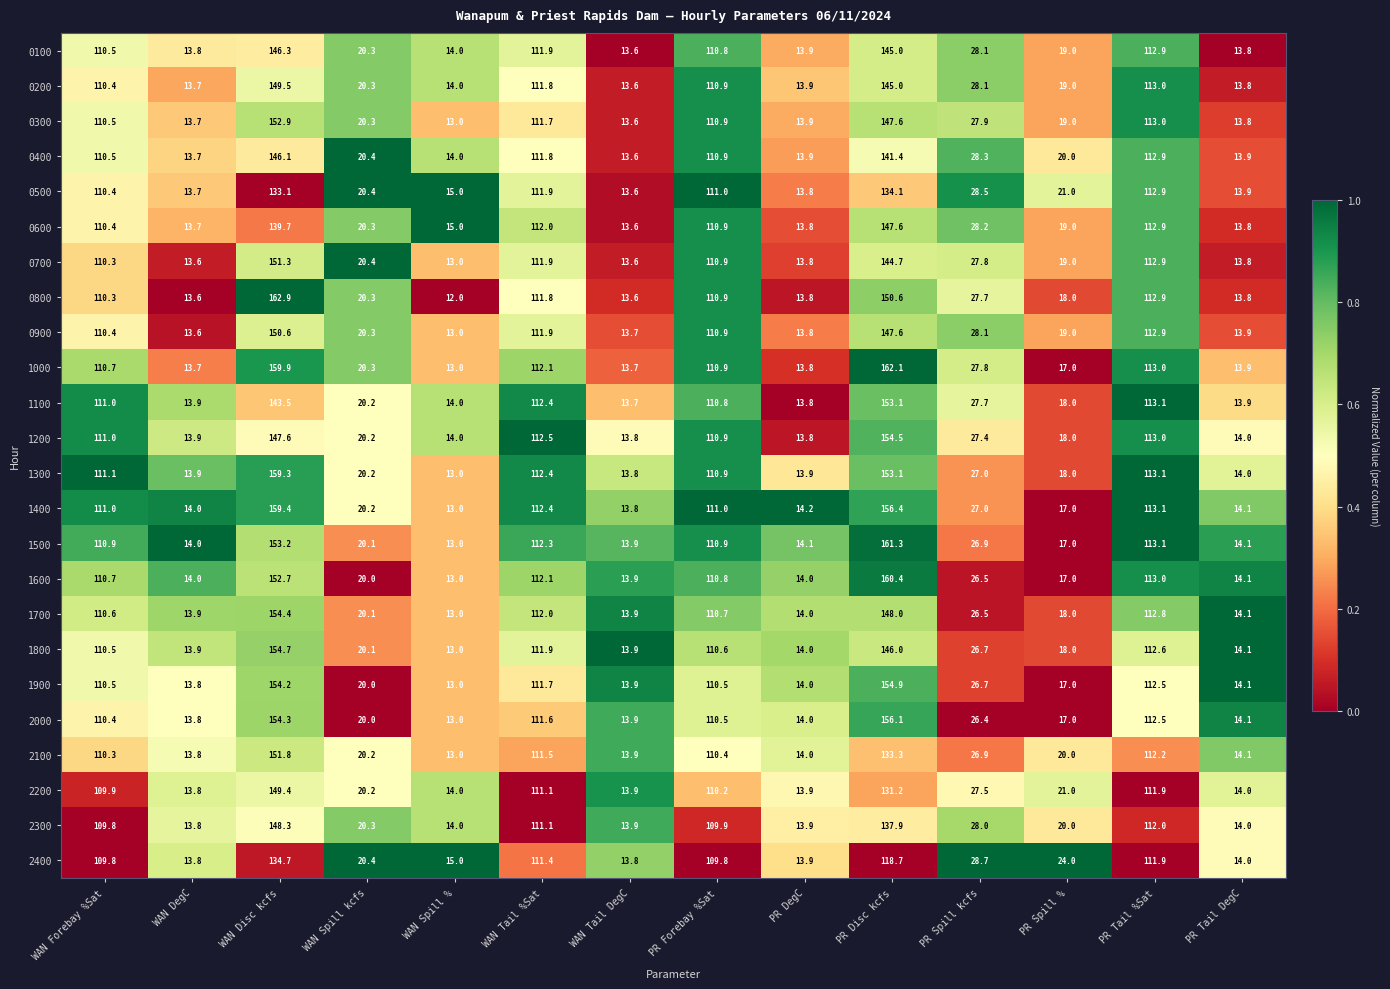

What is the difference between the second highest and second lowest values in the 1400 series?

142.6